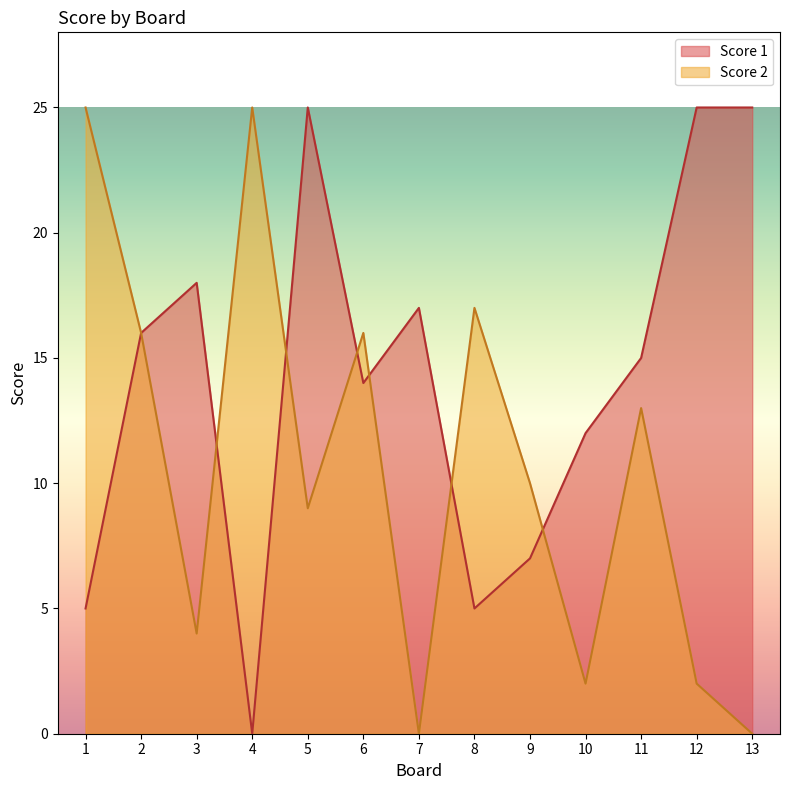

True or false: Score 1 has more than 2 points higher than both neighbors.

True